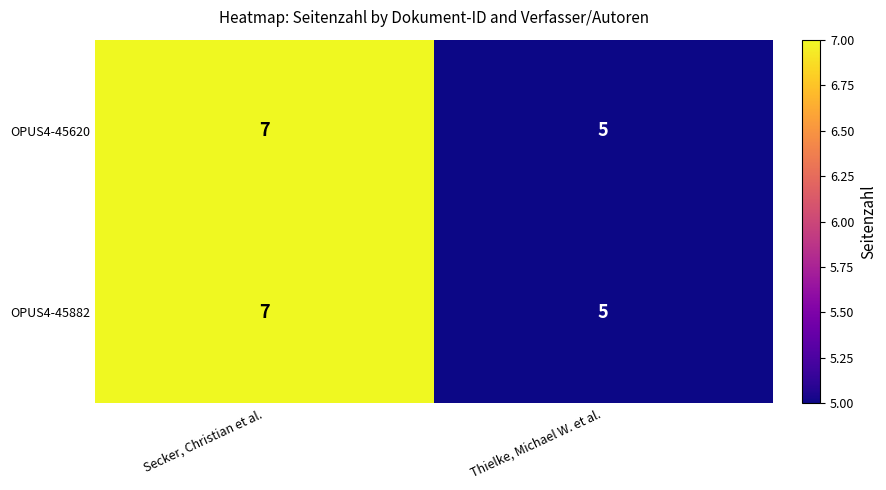

List the labels in order of OPUS4-45620 value, smallest first.

Thielke, Michael W. et al., Secker, Christian et al.